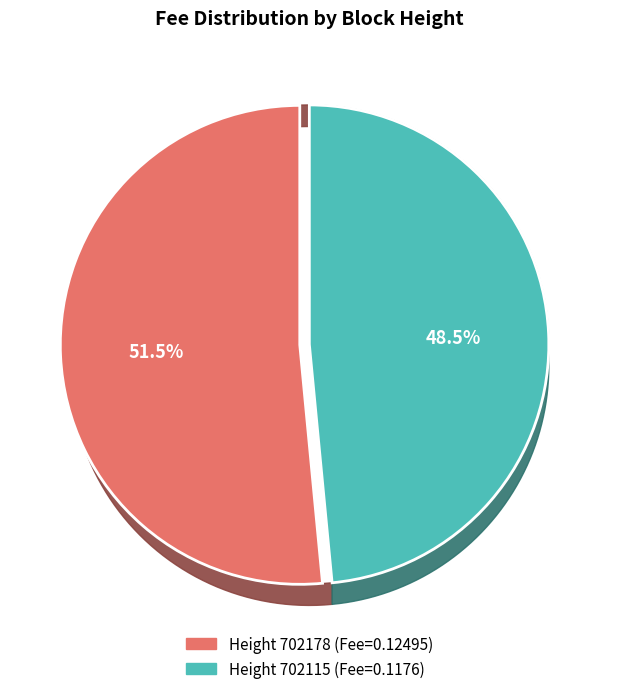

How many slices are in this pie chart?

2